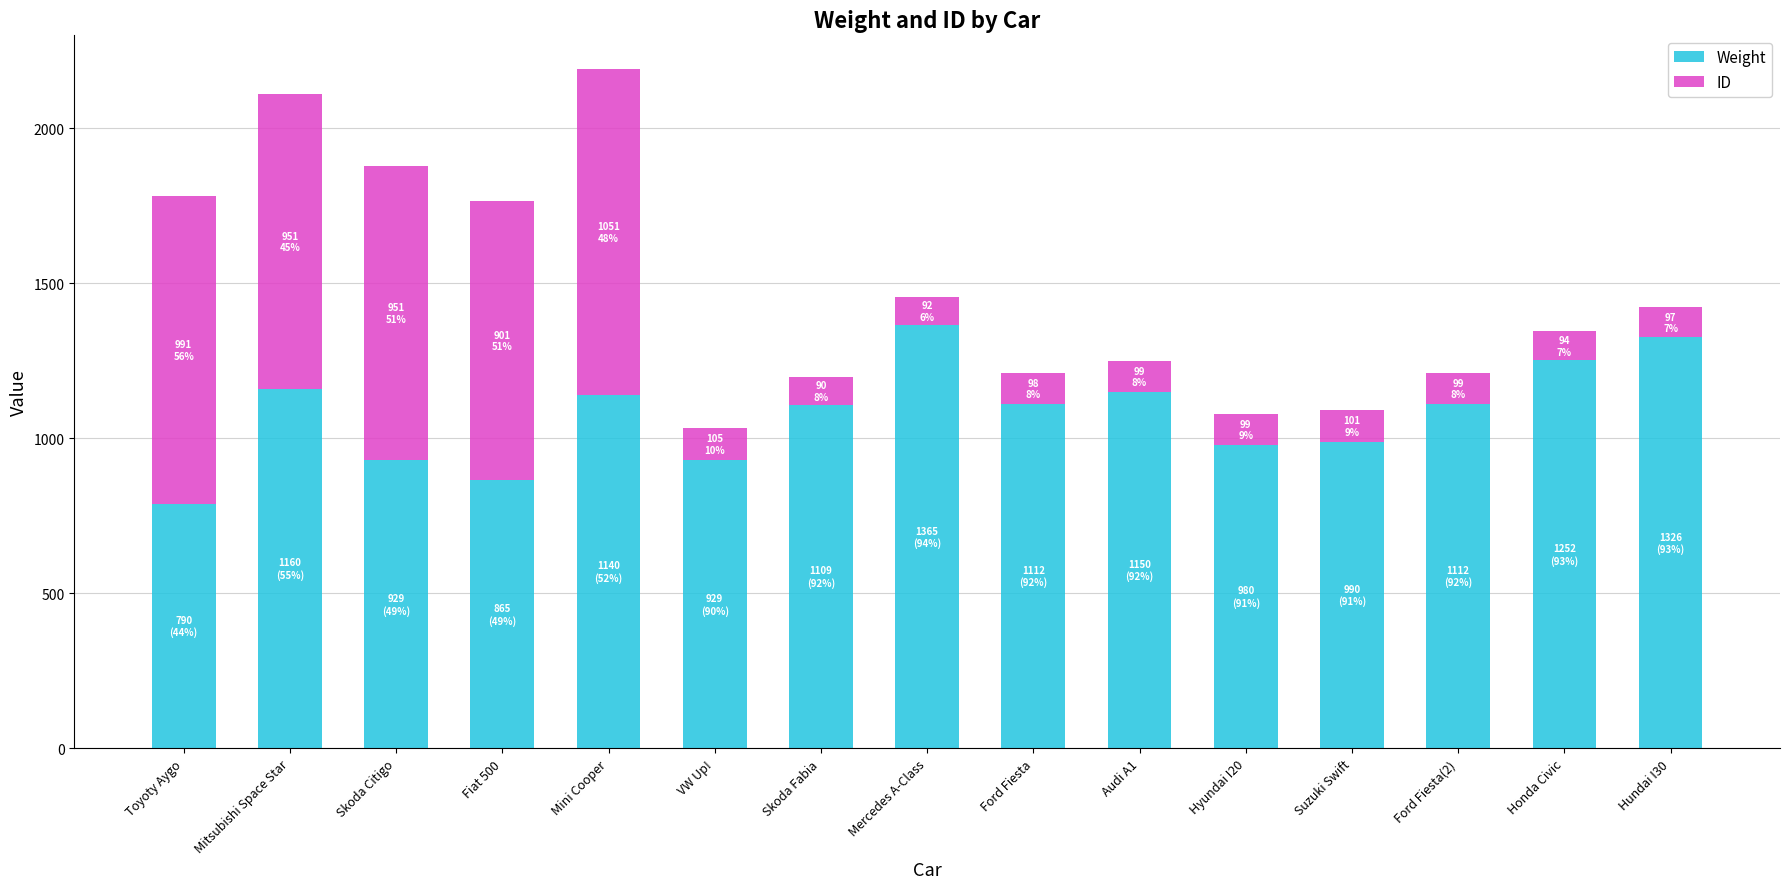

What is the difference between the second highest and second lowest values in the Weight series?

461